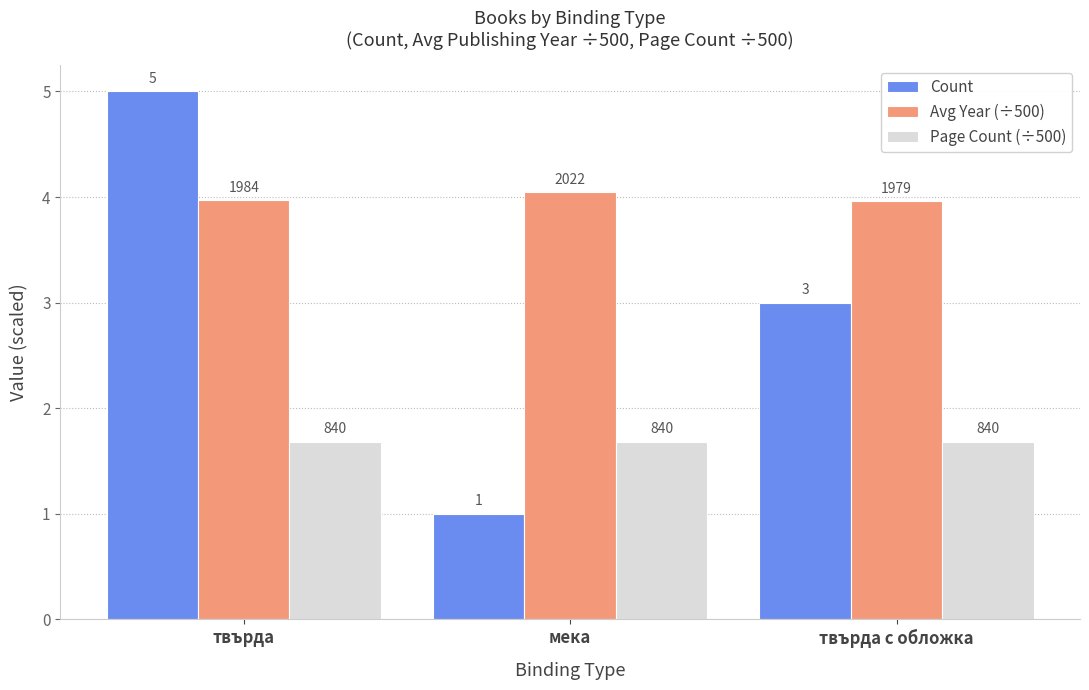

At which category is the sum across all series the highest?

твърда